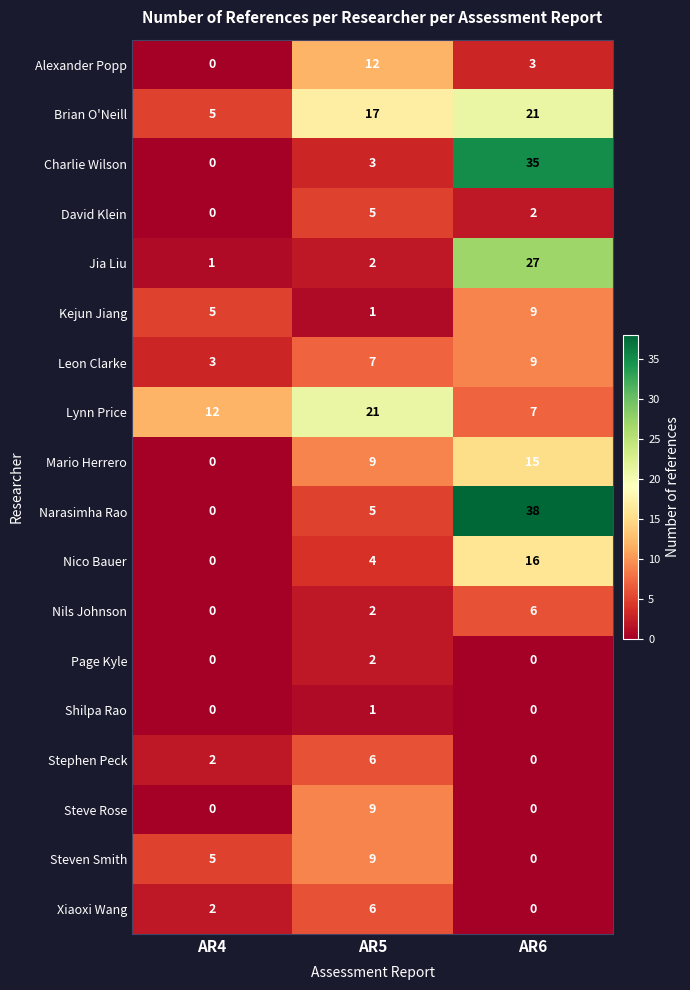

Read the Lynn Price value at AR6, to the nearest 10.

10